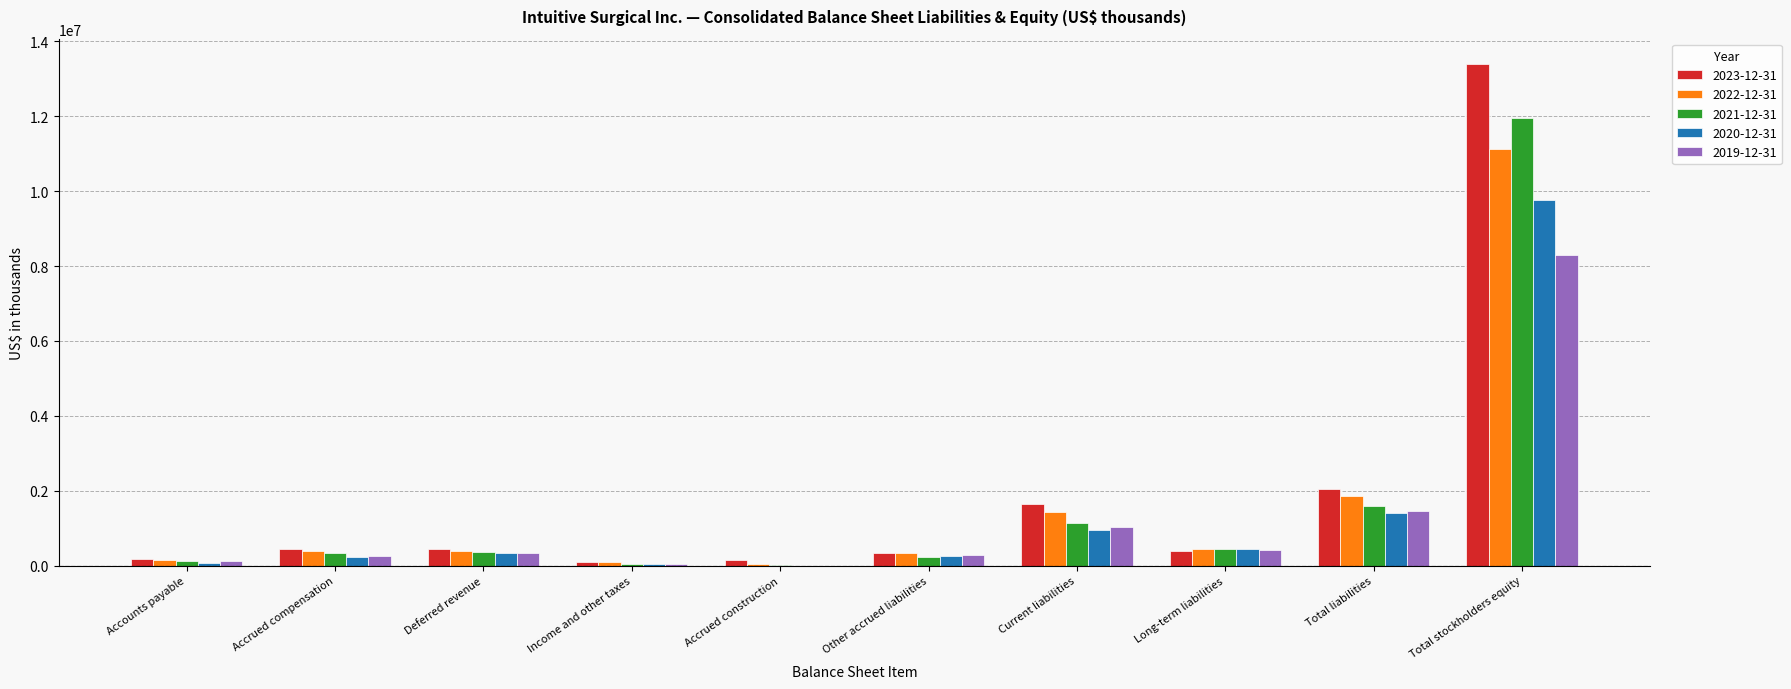

Which series changed the most between Deferred revenue and Total stockholders equity?

2023-12-31